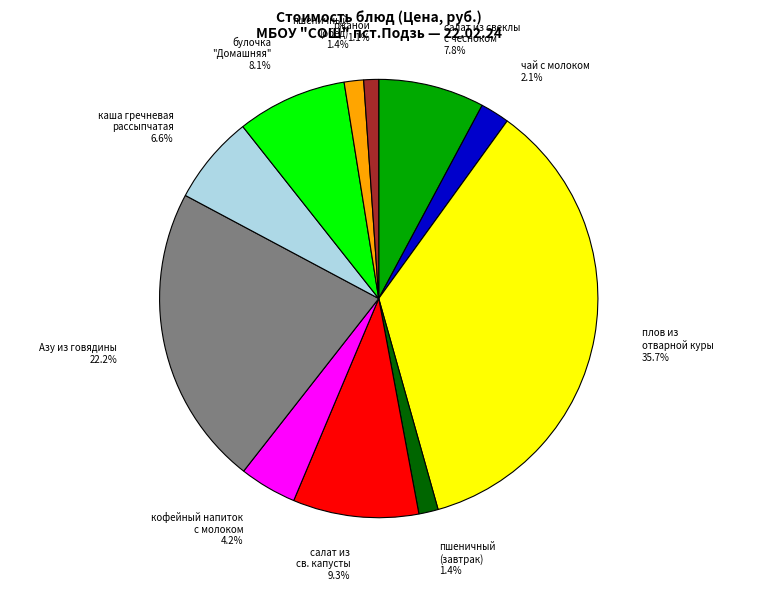

What is the largest slice in the pie chart?

плов из отварной куры